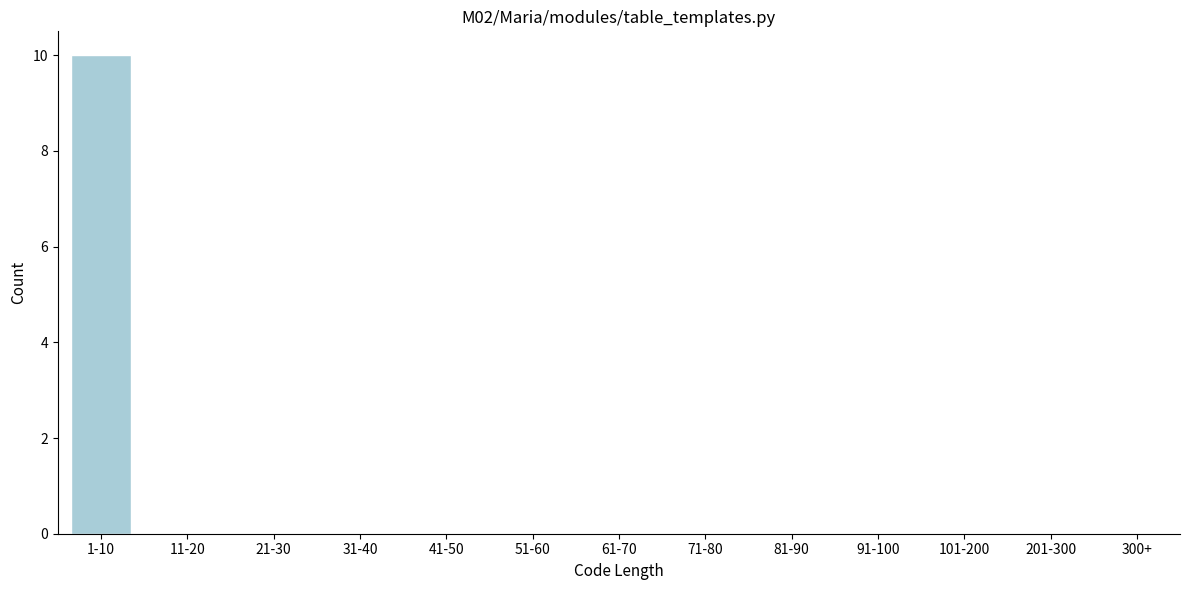

Reading left to right, list all the values displayed in this chart.

1-10=10	11-20=0	21-30=0	31-40=0	41-50=0	51-60=0	61-70=0	71-80=0	81-90=0	91-100=0	101-200=0	201-300=0	300+=0